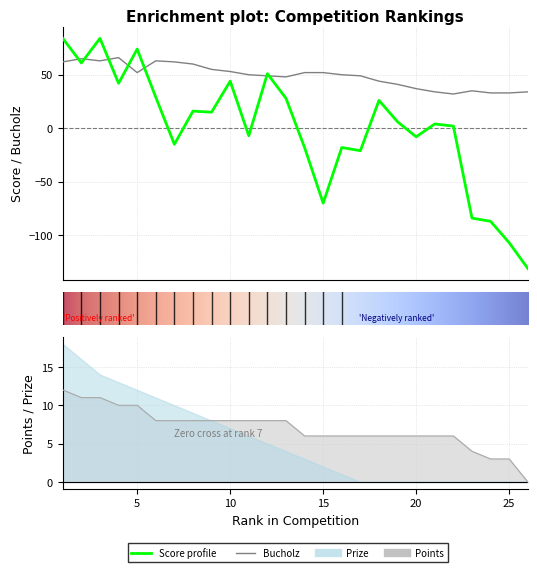

Does the chart display data point markers on the line(s)?

No